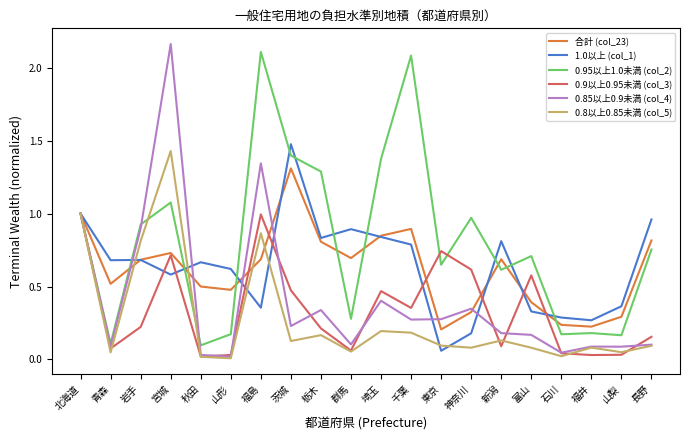

True or false: 0.8以上0.85未満 (col_5) has a value of 0.8 at 岩手.

True